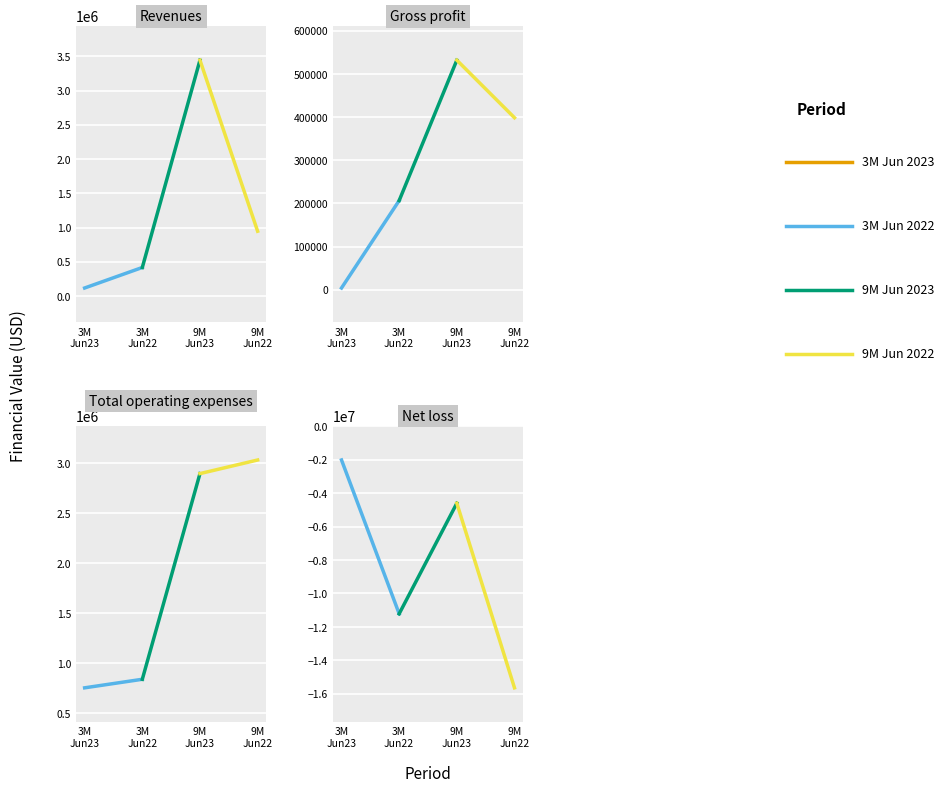

True or false: 9M Jun 2023 has a value of 532185 at Gross profit.

True